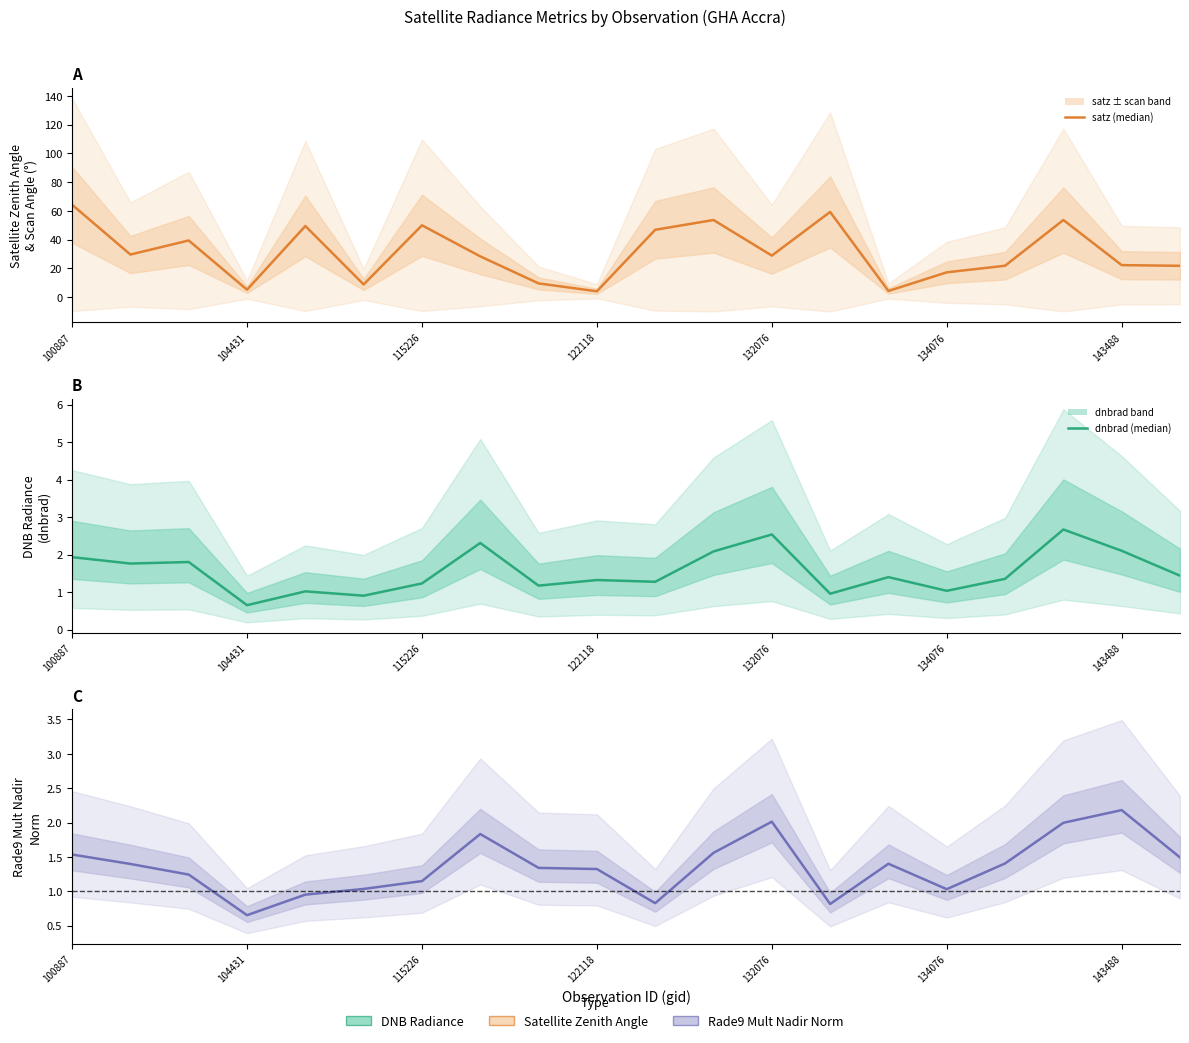

The dnbrad series shows 1.9 at 100887. True or false?

True